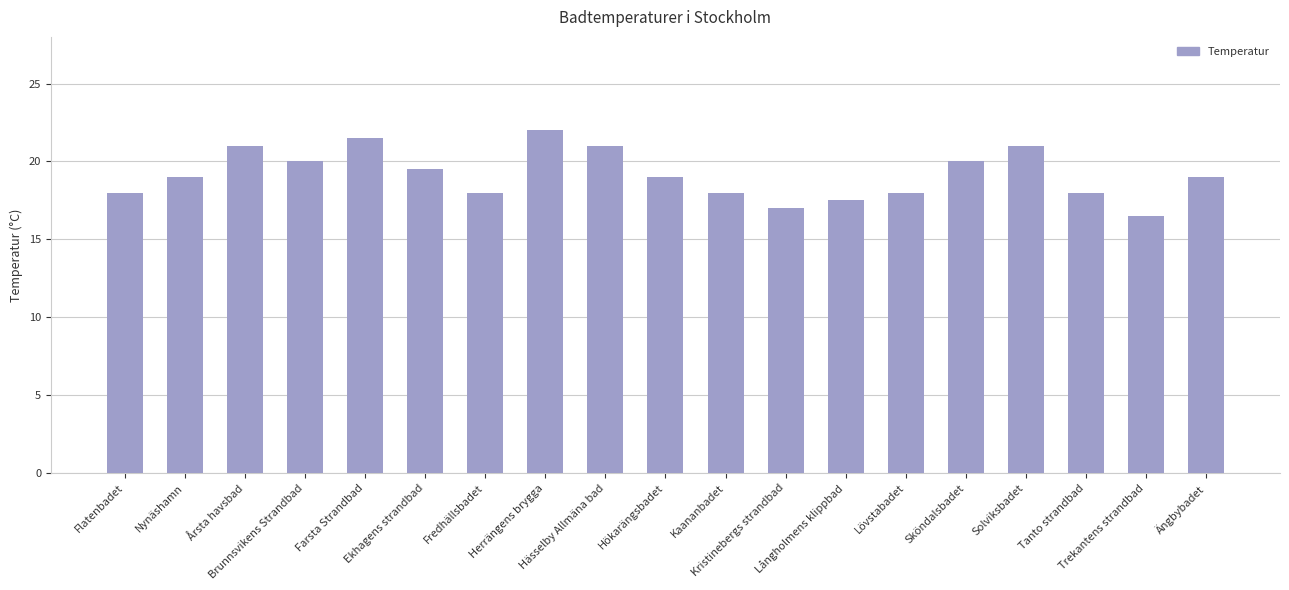

What is the difference between the values at Årsta havsbad and Ekhagens strandbad?

1.5